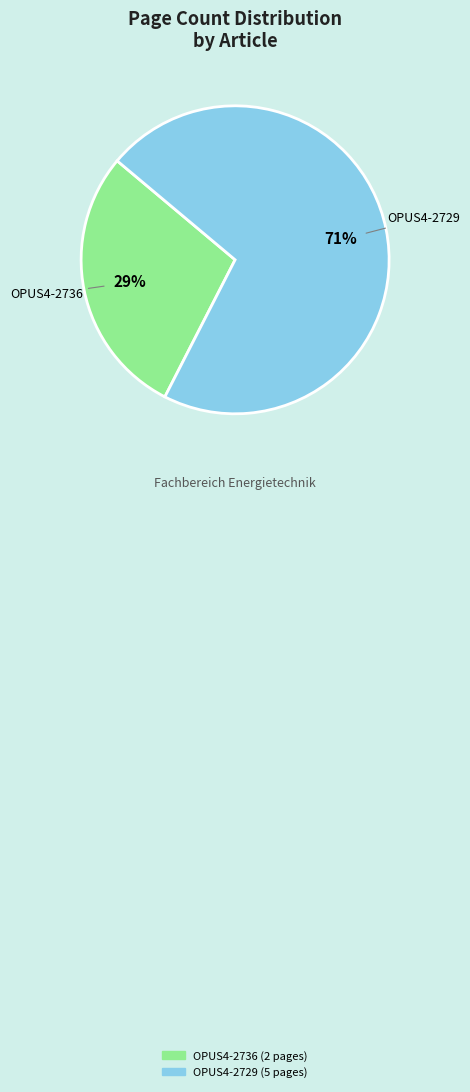

The OPUS4-2736 slice represents 19% of the pie. True or false?

False